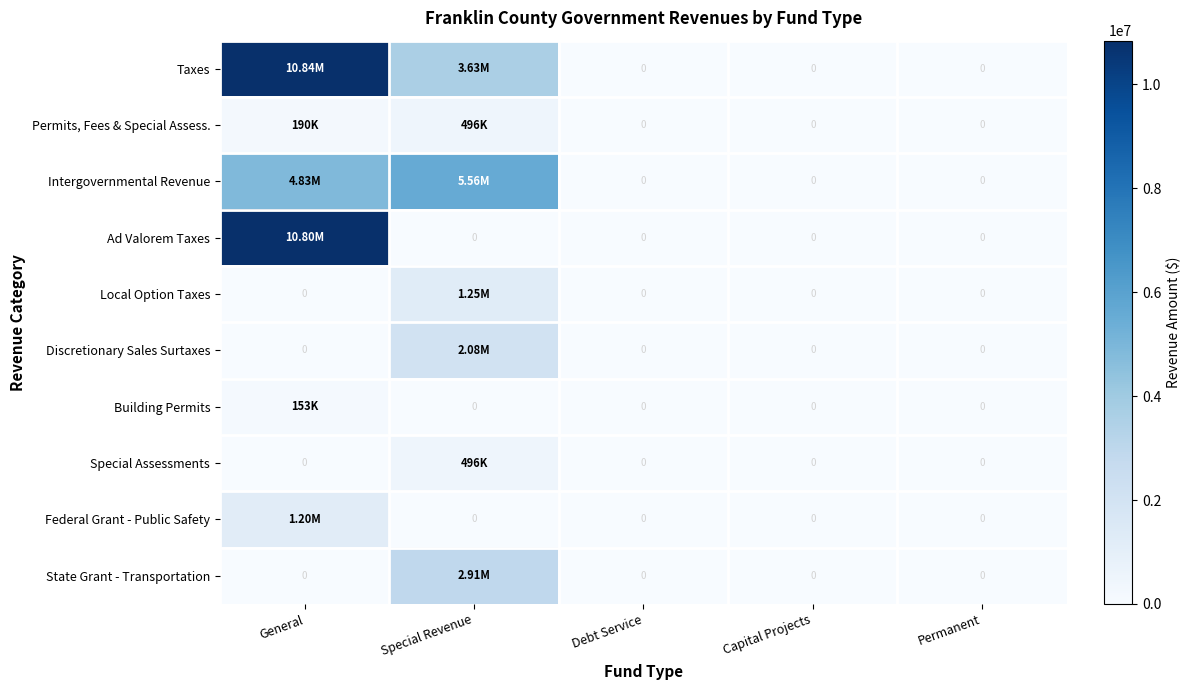

The value of Taxes at Capital Projects is 0. True or false?

True